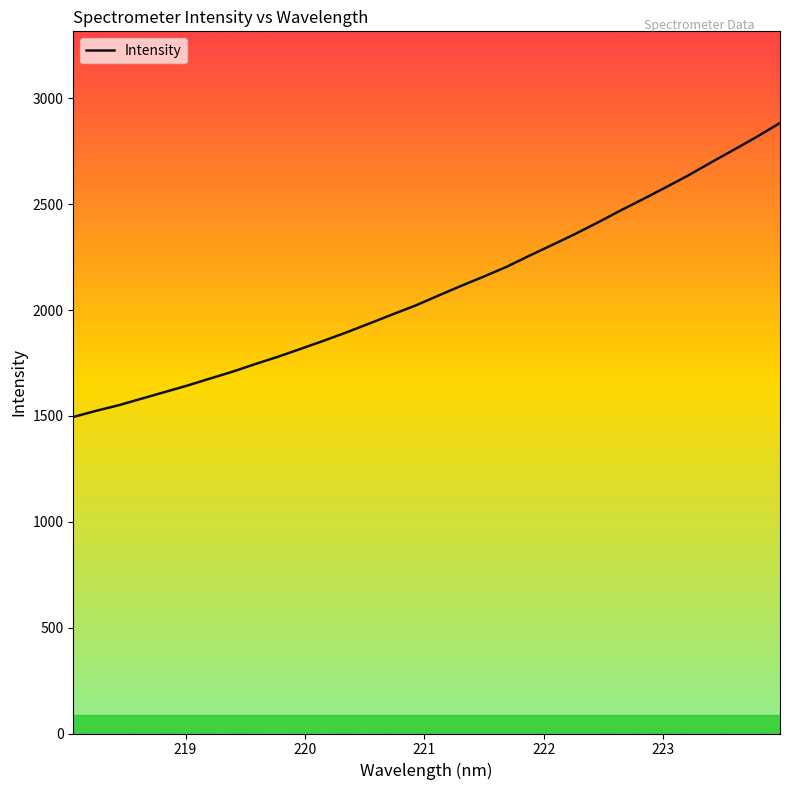

What is the minimum value shown in the chart?

1495.2